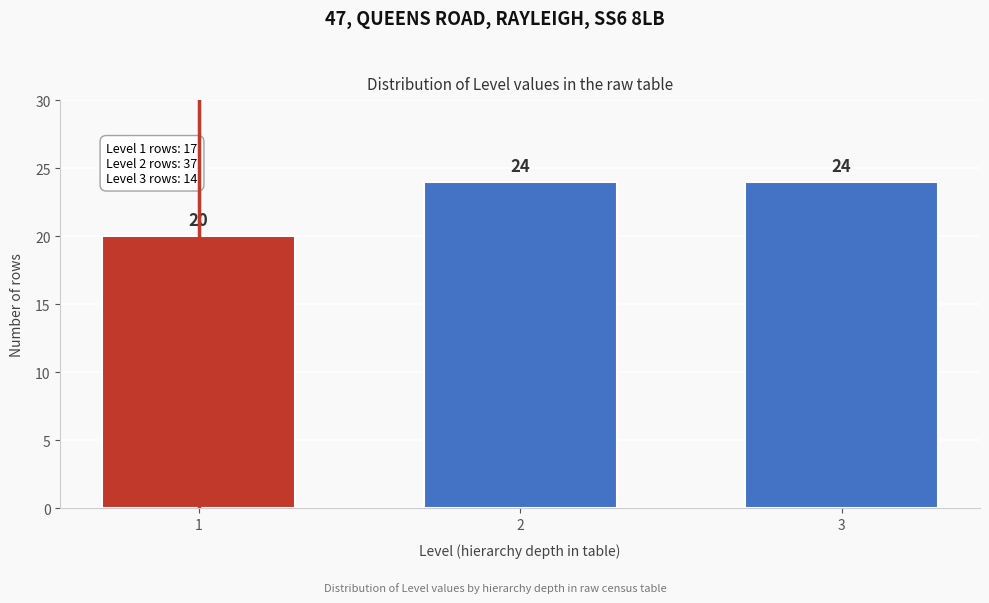

Reading left to right, extract all data points from this chart.

1=20	2=24	3=24